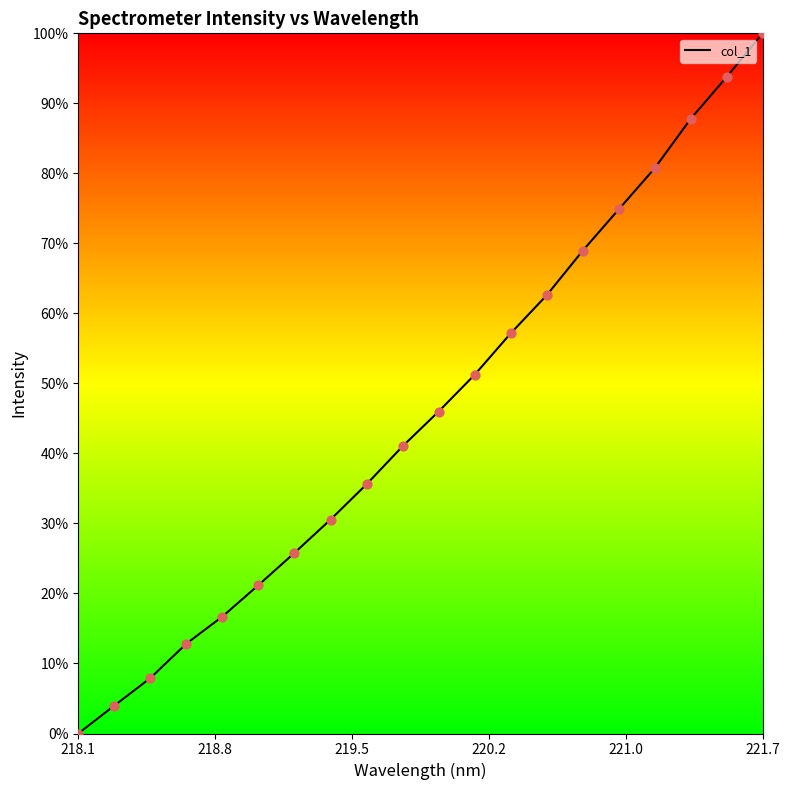

What is the maximum value shown in the chart?

100.0